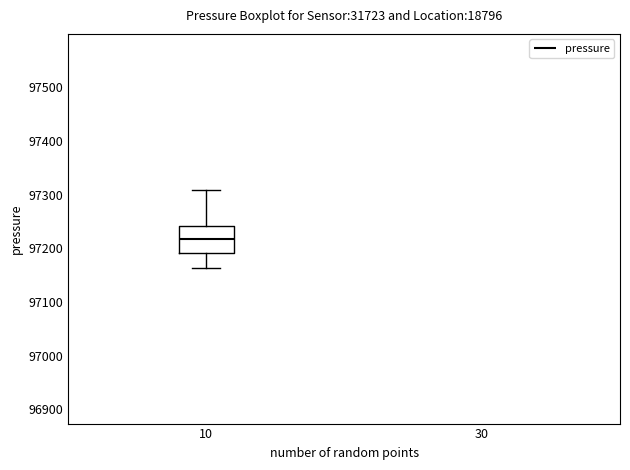

Where does the upper whisker of the box at x = 10 end on the y-axis? The values are not printed on the chart, so give them approximately, as read against the axis.

97310